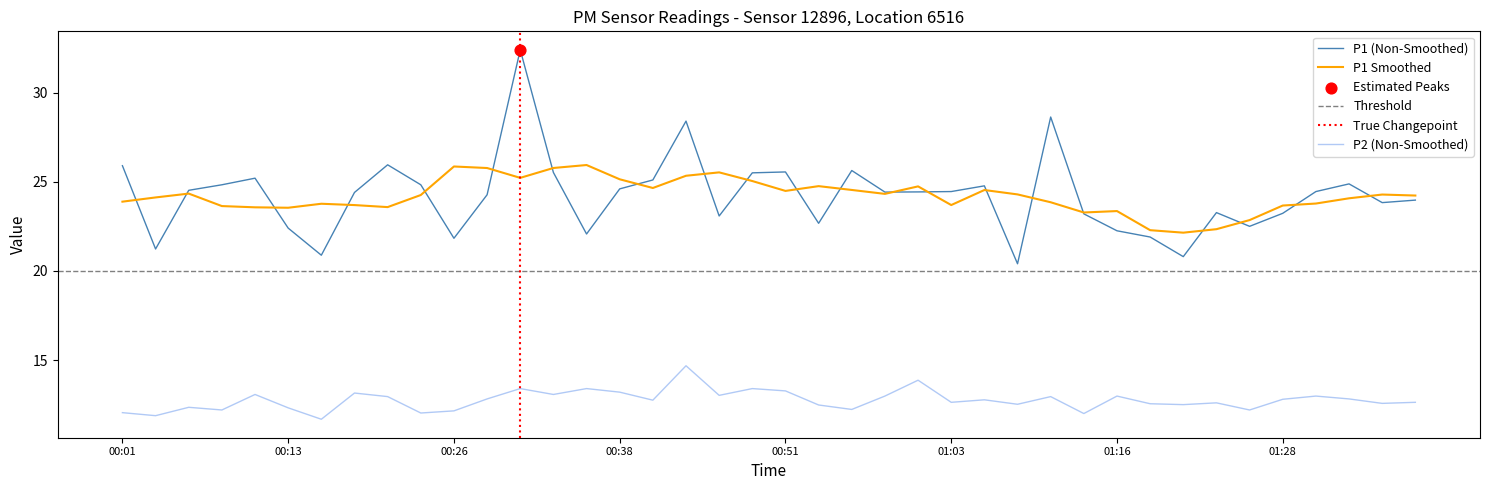

Which series contains the highest Y value?

P1